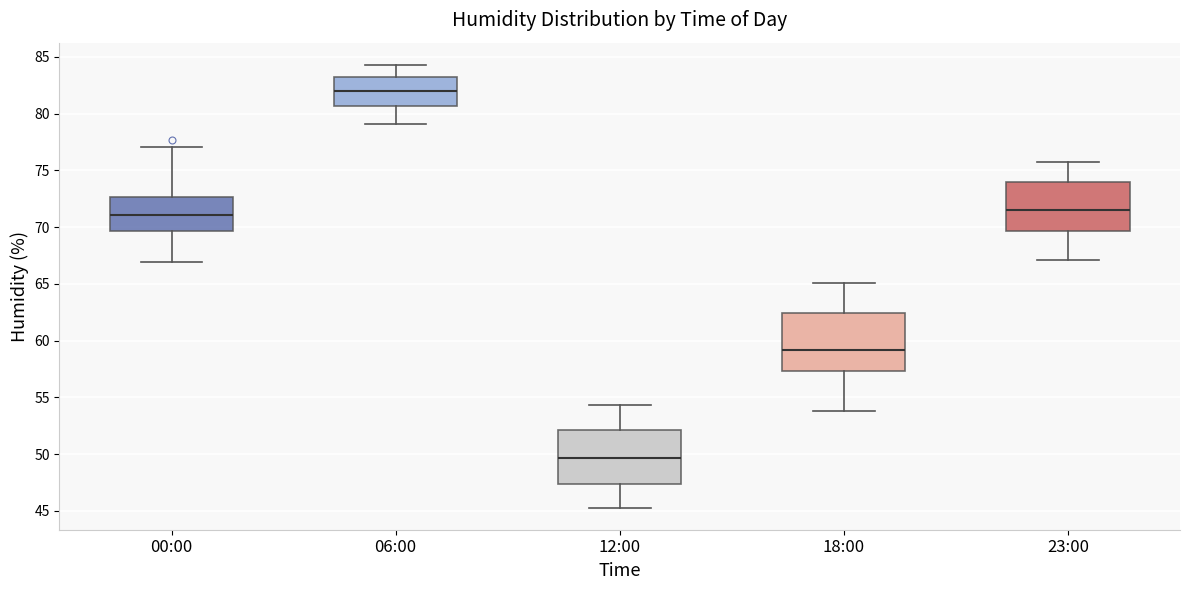

Reading left to right, read every box against the y-axis: the position of its median line, the range the box covers, and the ends of its whiskers. The values are not printed on the chart, so give them approximately, as read against the axis.

00:00: median 71.0, box 69.5 to 72.5, whiskers 67.0 to 77.0
06:00: median 82.0, box 80.5 to 83.5, whiskers 79.0 to 84.5
12:00: median 49.5, box 47.5 to 52.0, whiskers 45.5 to 54.5
18:00: median 59.0, box 57.5 to 62.5, whiskers 54.0 to 65.0
23:00: median 71.5, box 69.5 to 74.0, whiskers 67.0 to 75.5